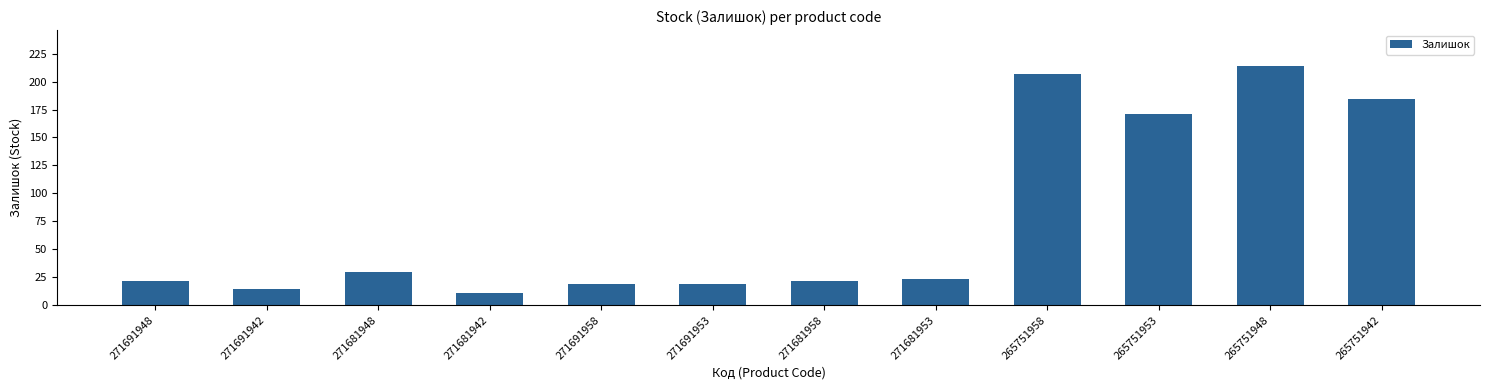

What is the maximum value shown in the chart?

214